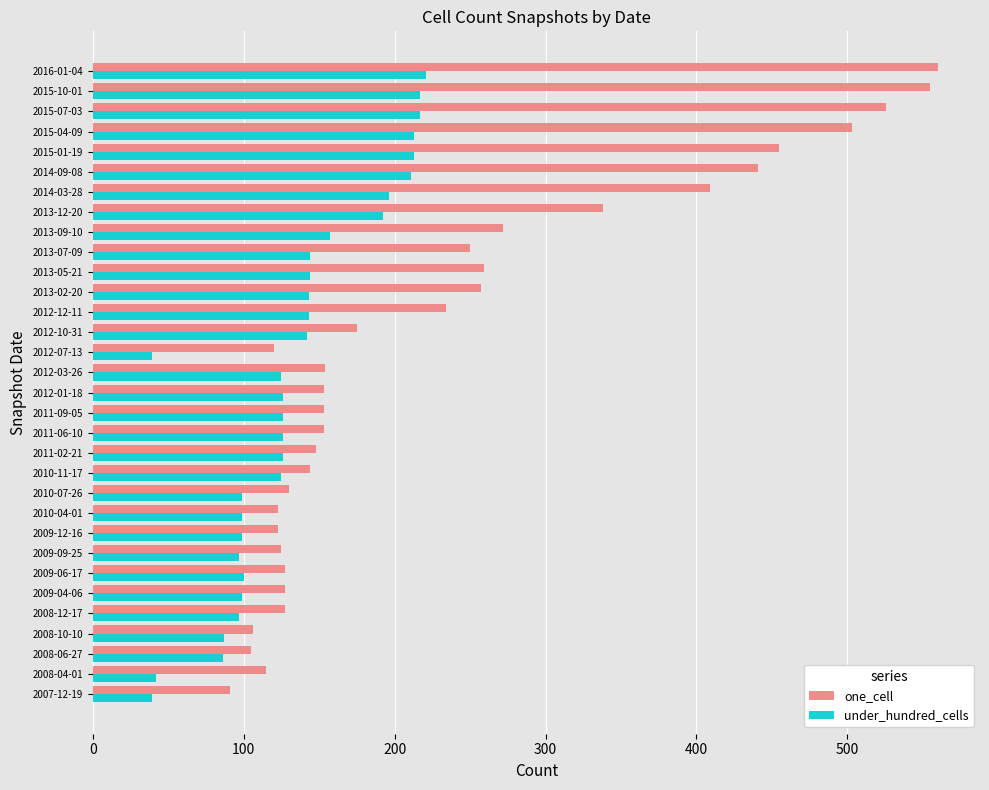

Rank the series at 2011-09-05 from lowest to highest value.

under_hundred_cells, one_cell